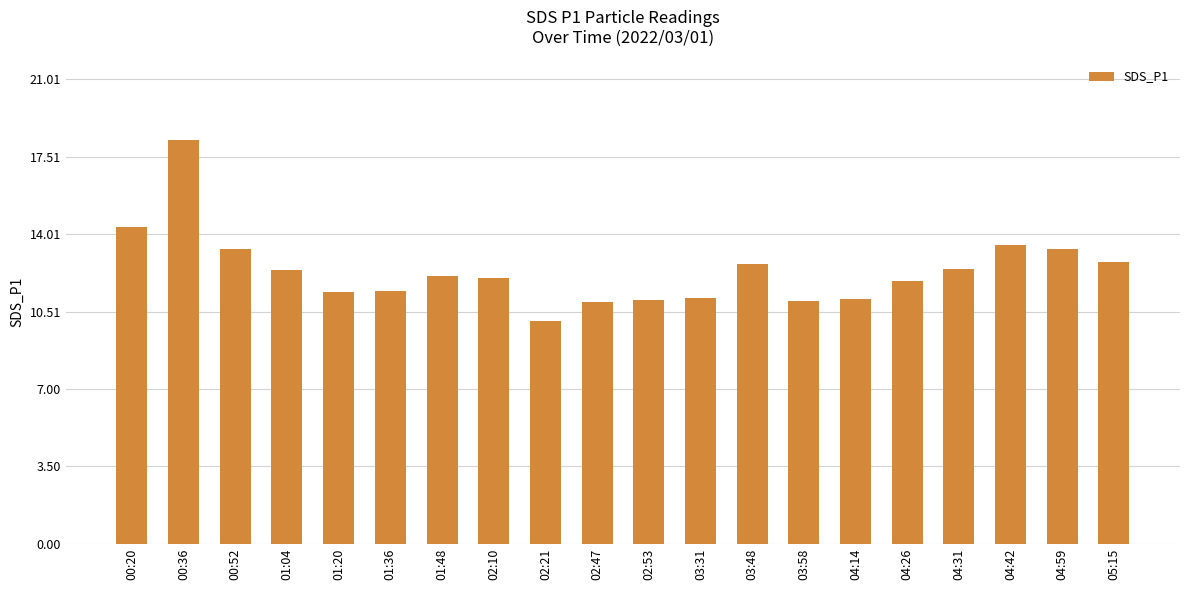

Which has a higher value, 02:47 or 00:20?

00:20